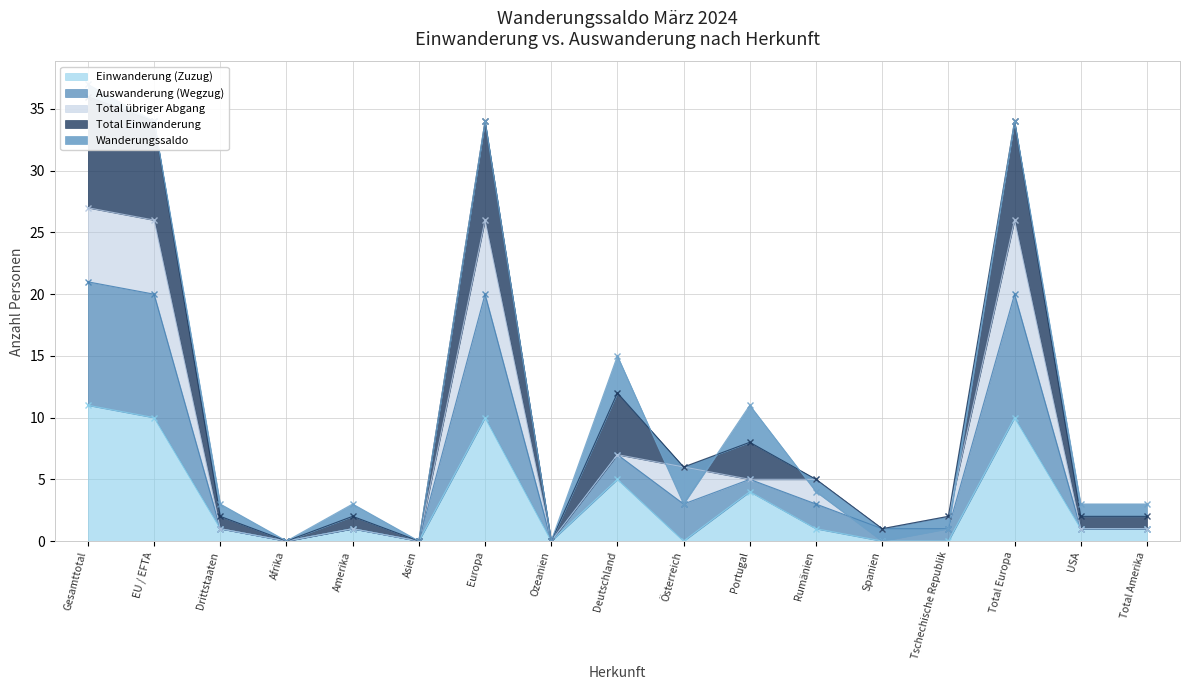

The Einwanderung (Zuzug) series shows 0 at Österreich. True or false?

True